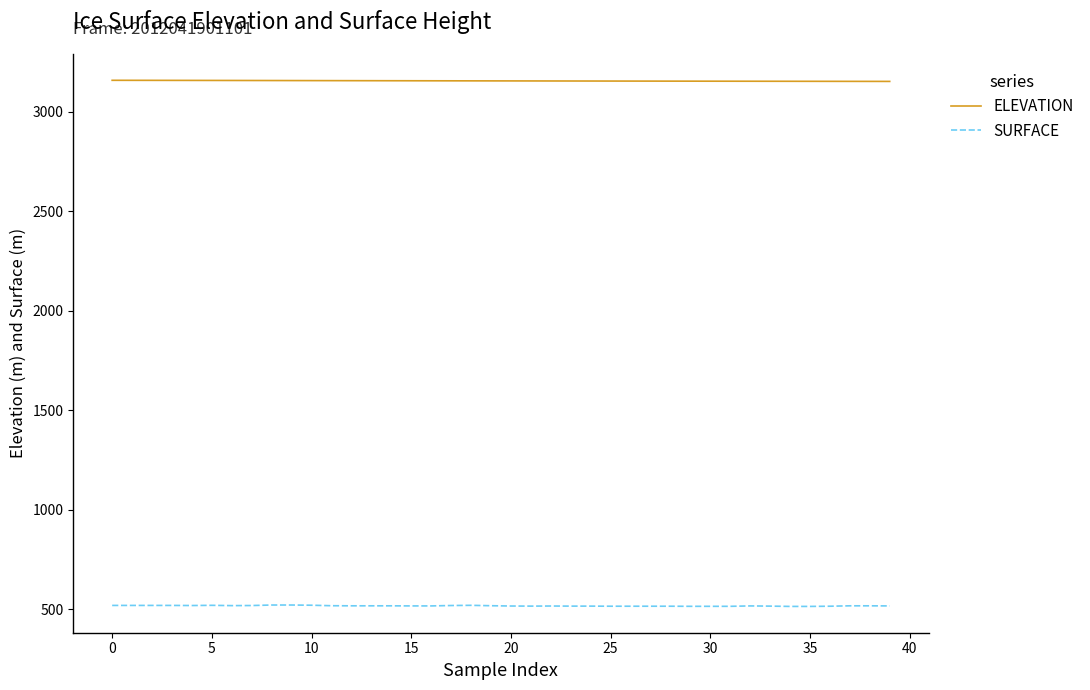

List the series in order of their peak value, lowest first.

SURFACE, ELEVATION